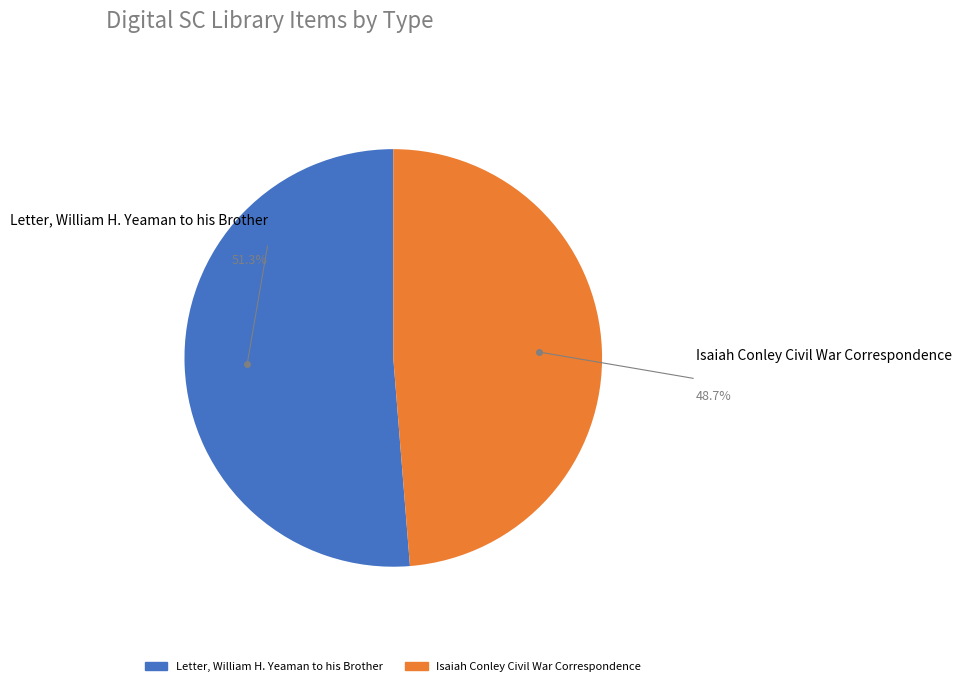

Between Letter, William H. Yeaman to his Brother and Isaiah Conley Civil War Correspondence, which is larger?

Letter, William H. Yeaman to his Brother